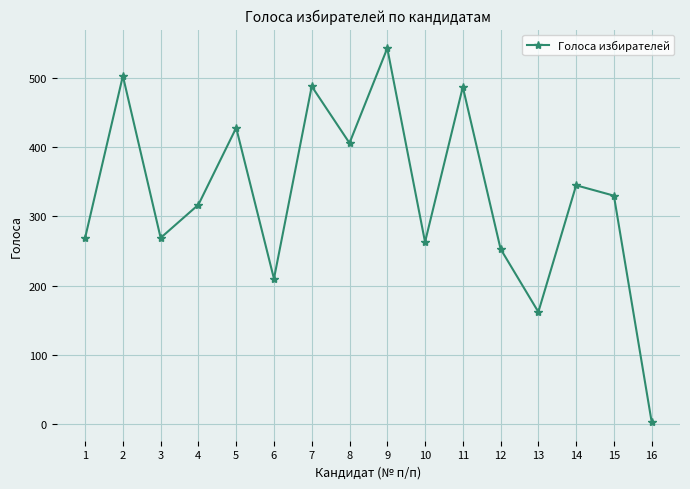

True or false: there are more than 2 points higher than both neighbors.

True